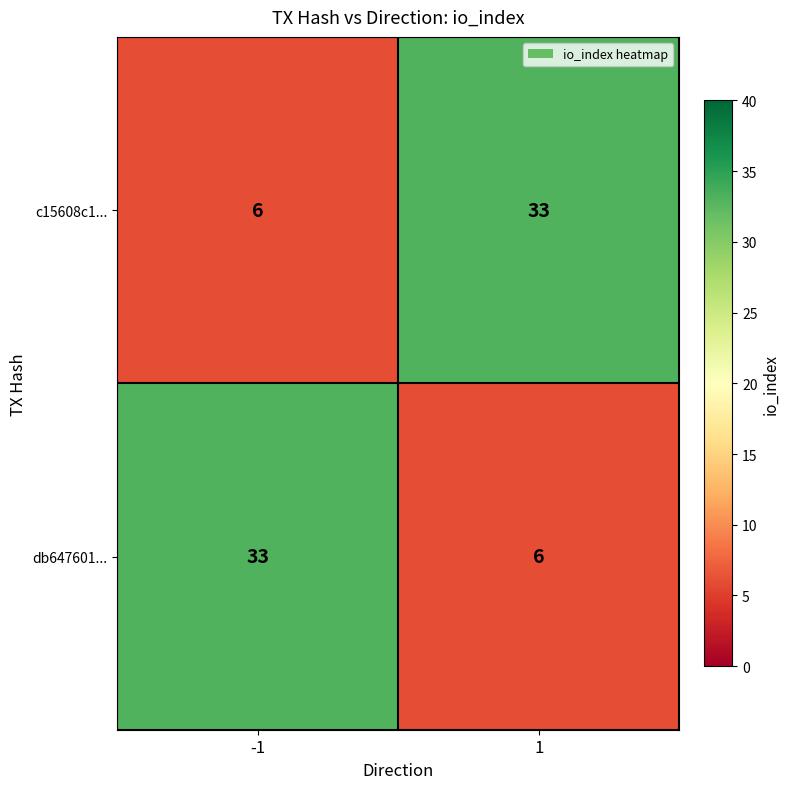

What is the difference between the highest and lowest values at -1?

27